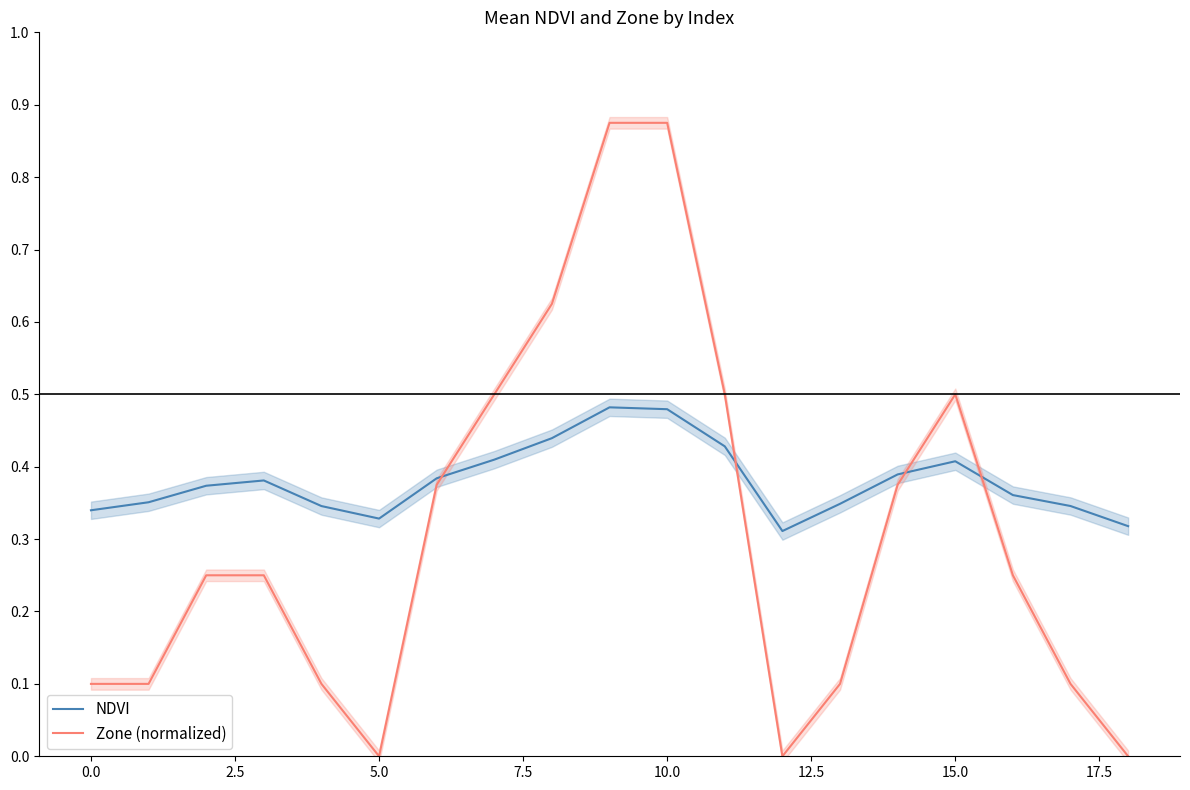

Is the value of Zone (normalized) at 2.5 greater than the value of NDVI at 15.0?

No